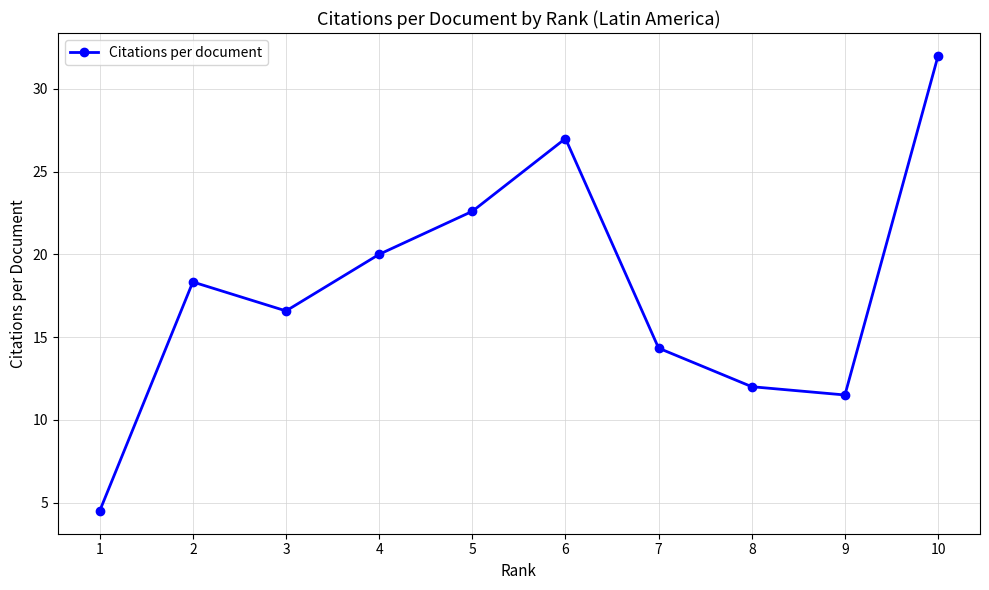

List the labels in order of value, smallest first.

1, 9, 8, 7, 3, 2, 4, 5, 6, 10